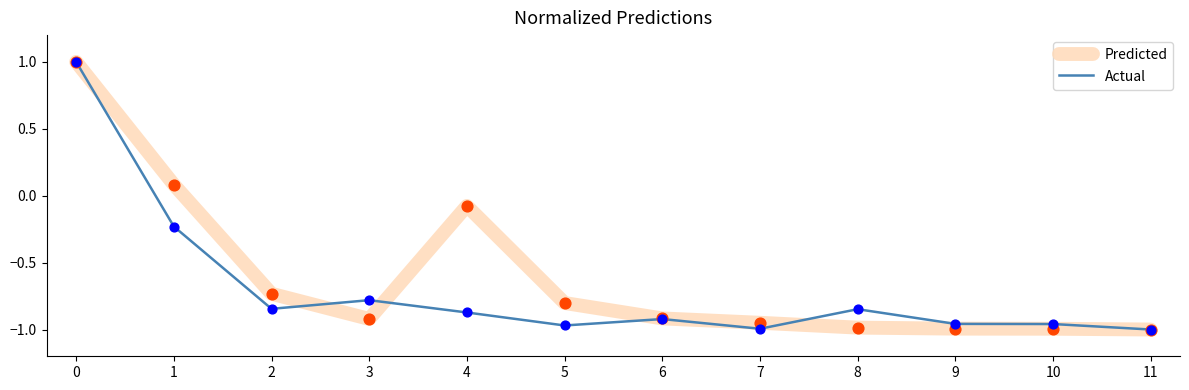

Which series has the largest total across all categories?

Predicted